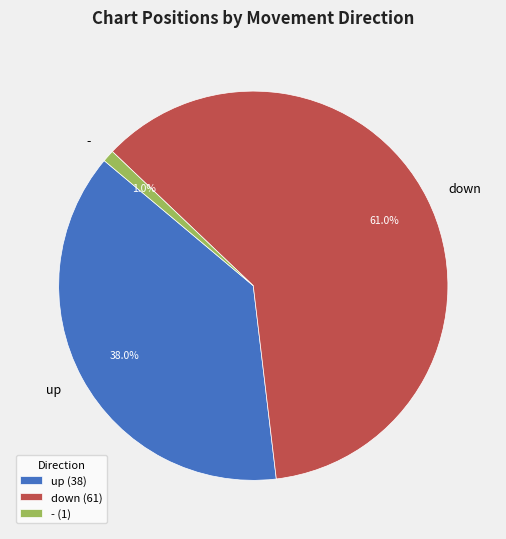

What is the ratio of the value at down to the value at -?

61.0